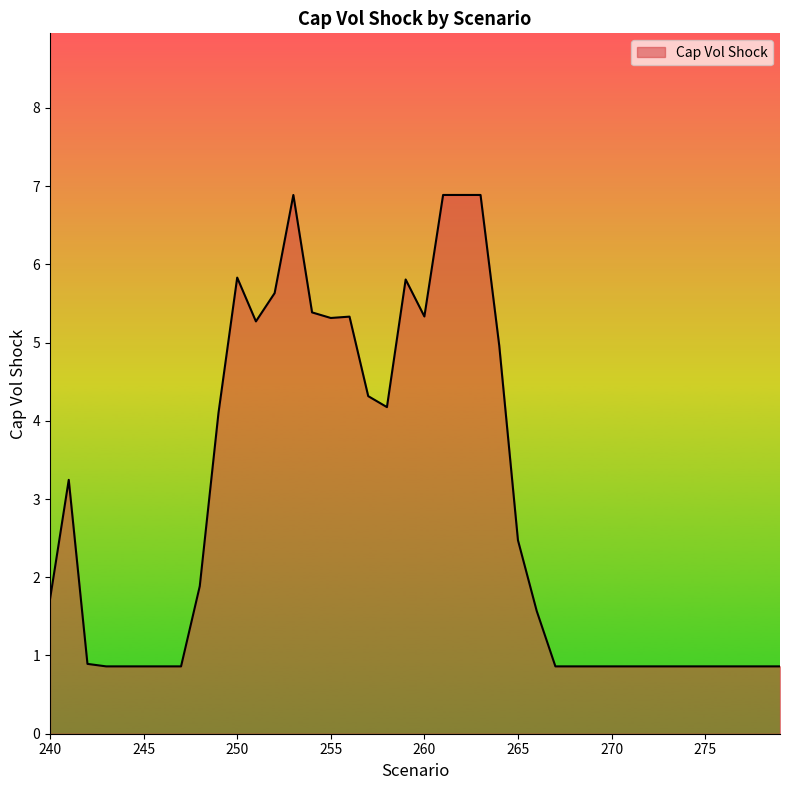

What is the smallest value displayed?

0.9